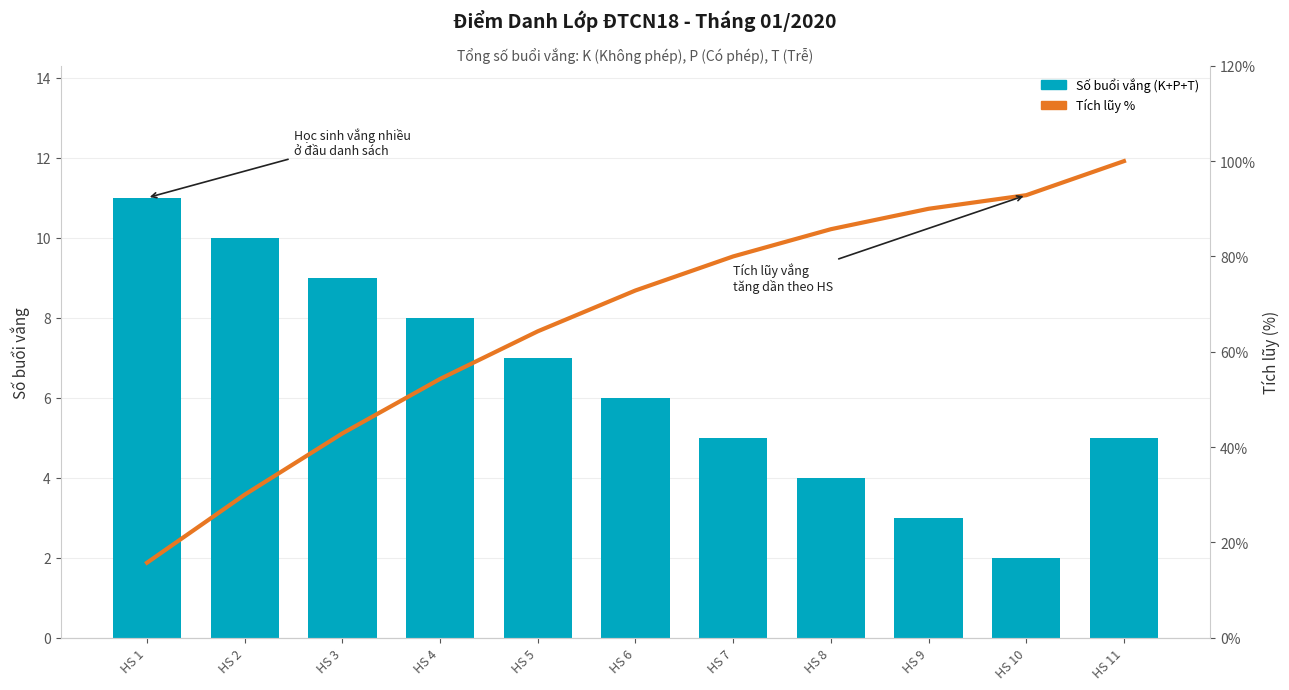

At which label is Tích lũy % closest to 57?

HS 4